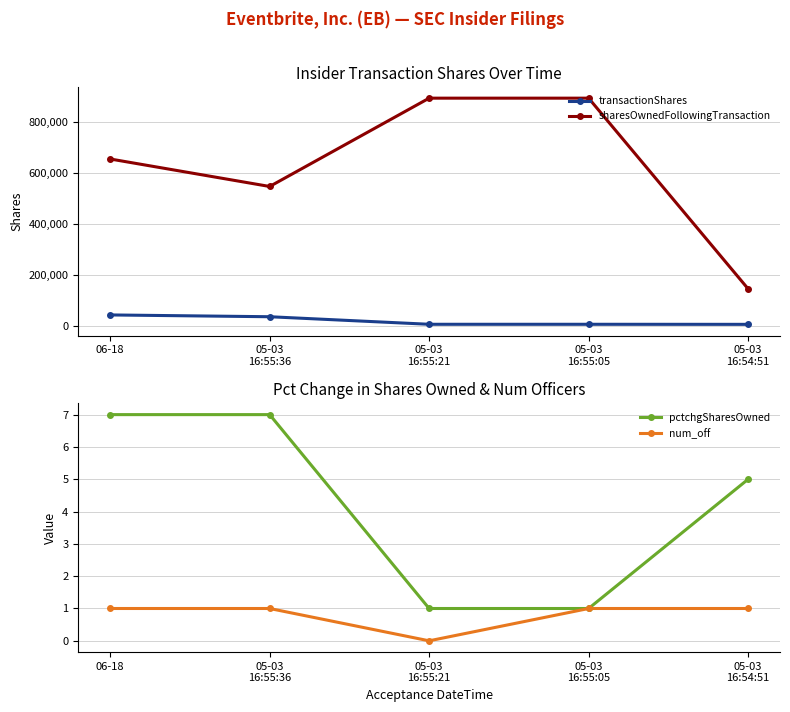

Rank the series at 05-03
16:55:36 from lowest to highest value.

num_off, pctchgSharesOwned, transactionShares, sharesOwnedFollowingTransaction